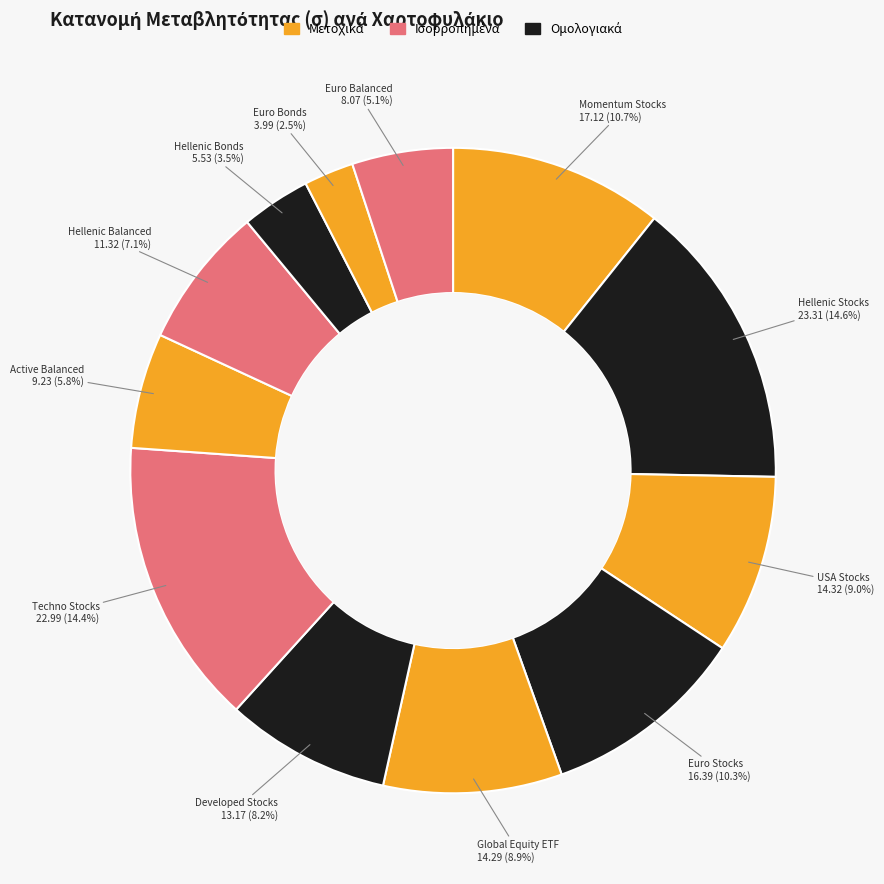

What is the largest slice in the pie chart?

Hellenic Stocks